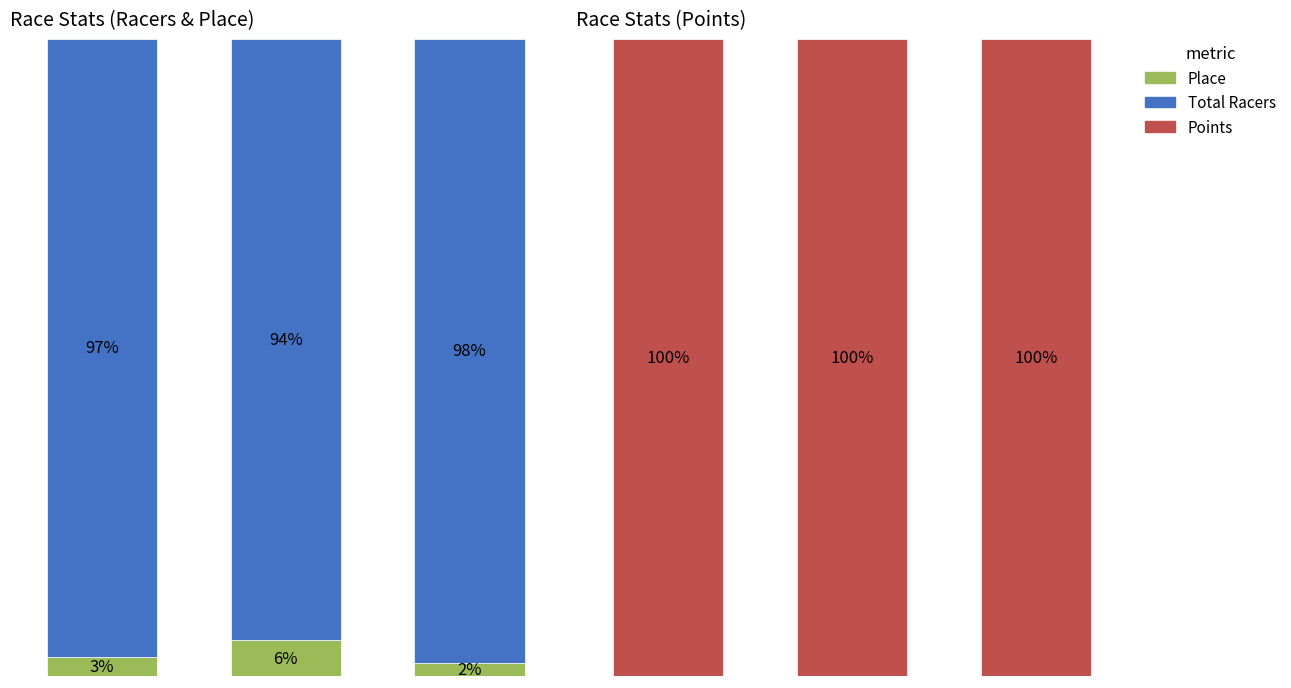

List the labels in order of Total Racers value, largest first.

2, 0, 1